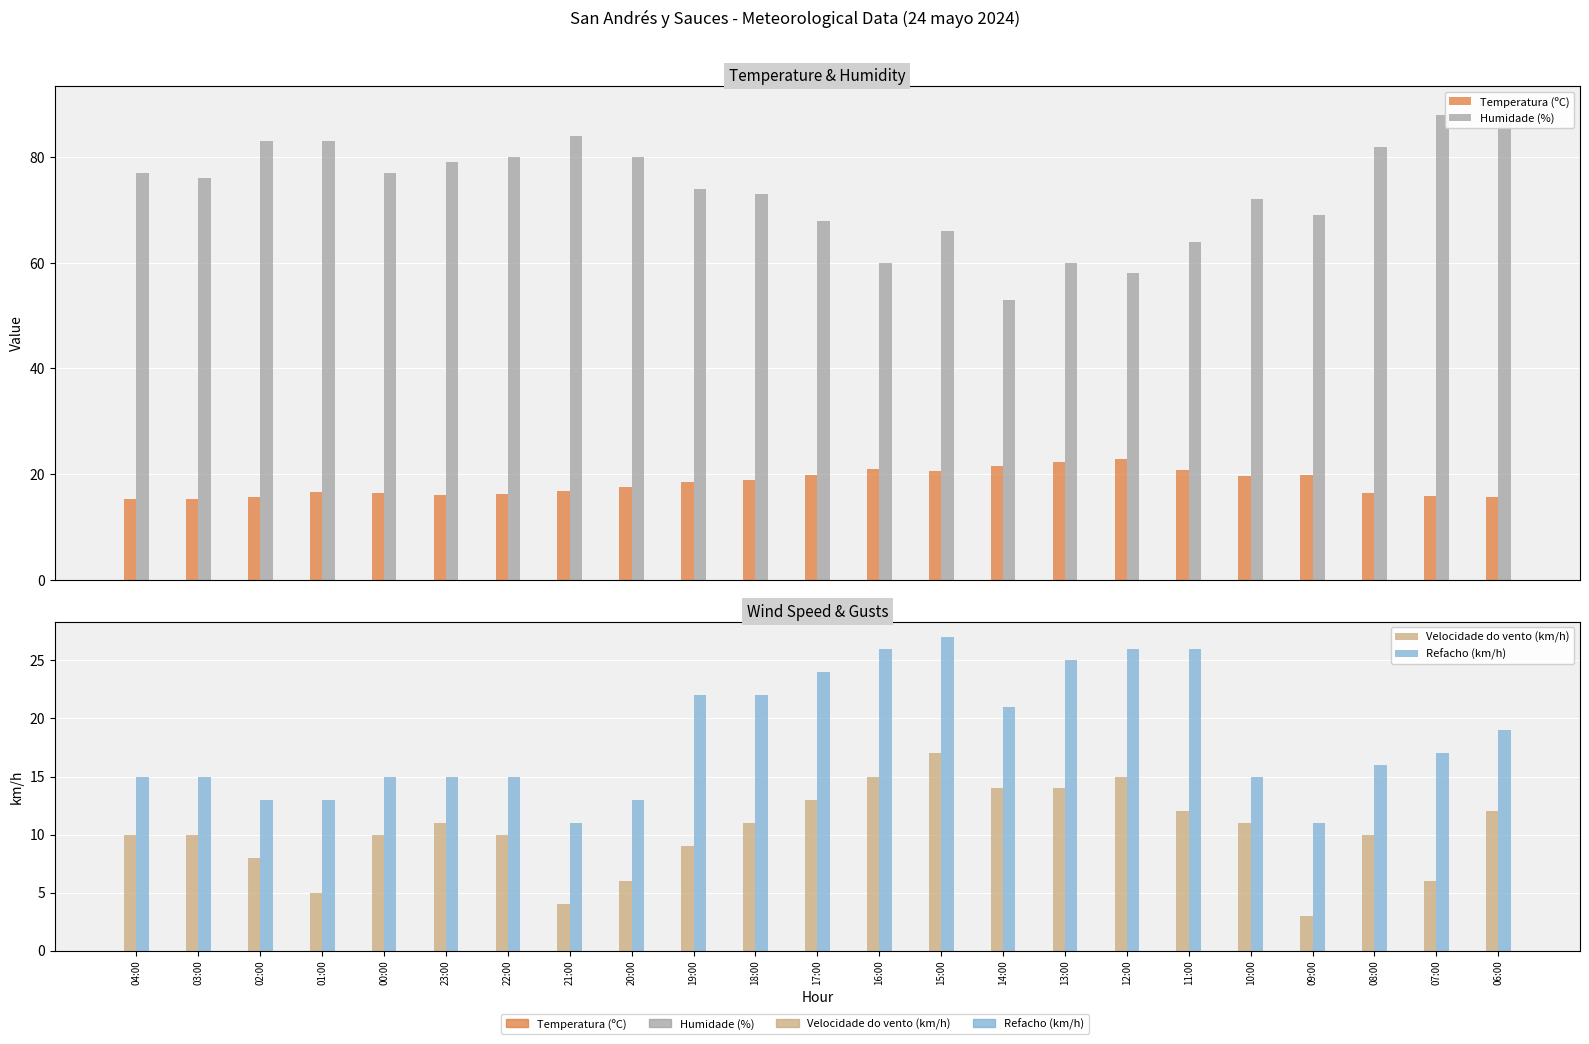

What is the total value across all series at 09:00?

102.9